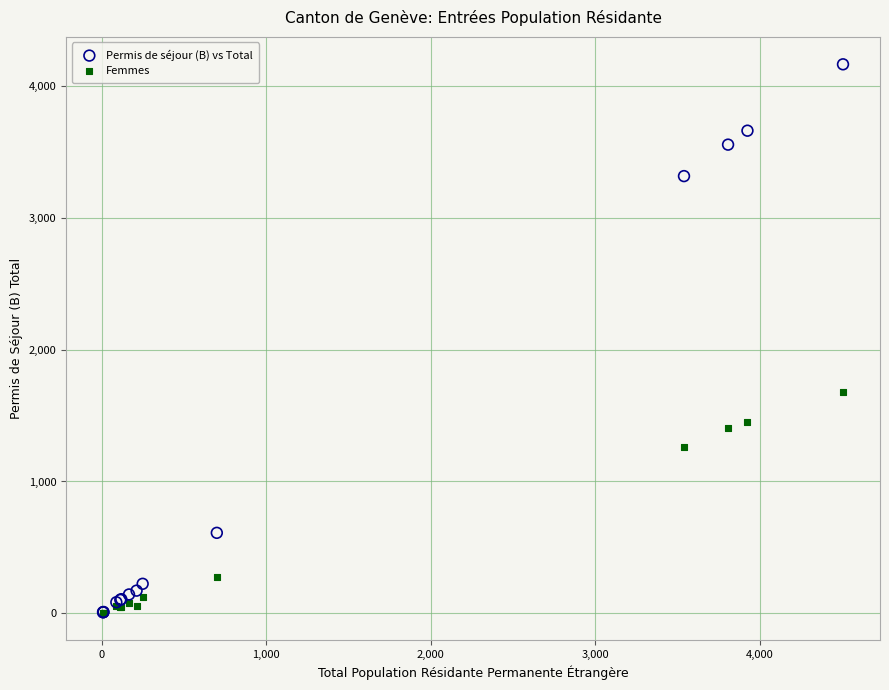

In the Femmes series, what Y value is closest to 840?

1262